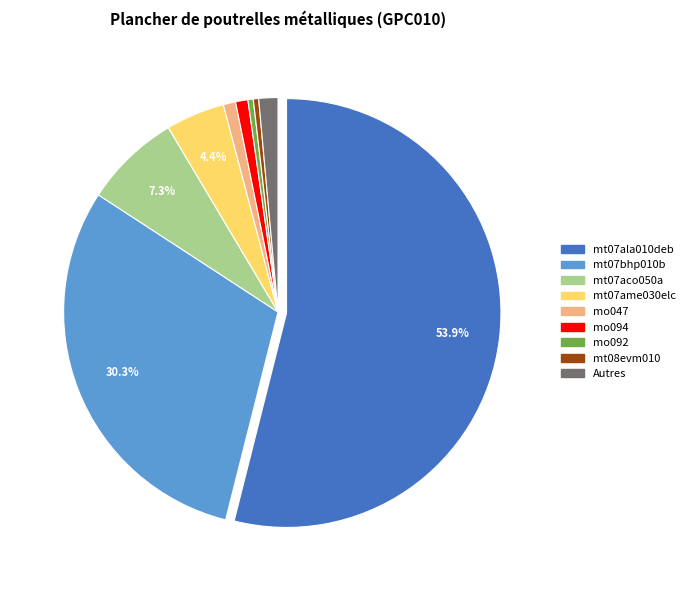

What is the largest slice in the pie chart?

mt07ala010deb